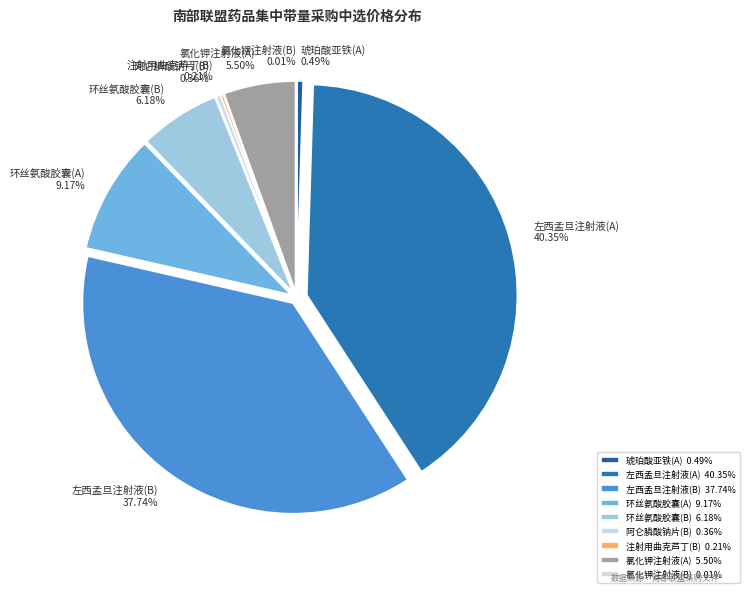

What percentage is the 左西孟旦注射液(A) slice, to the nearest percent?

40%